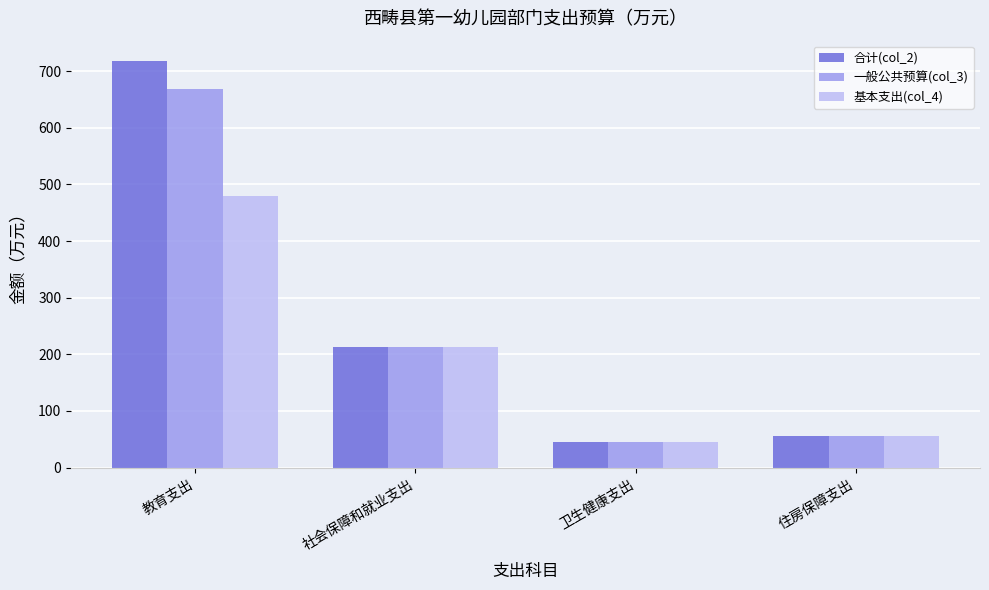

What is the maximum value for 合计(col_2)?

718.1